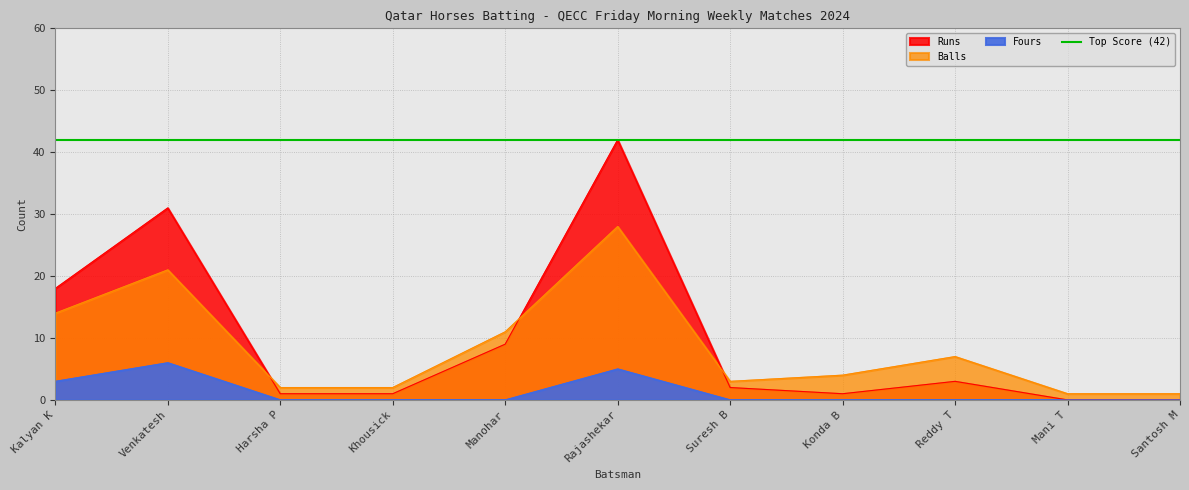

After their last crossing, which series has the higher values: Runs or Balls?

Balls